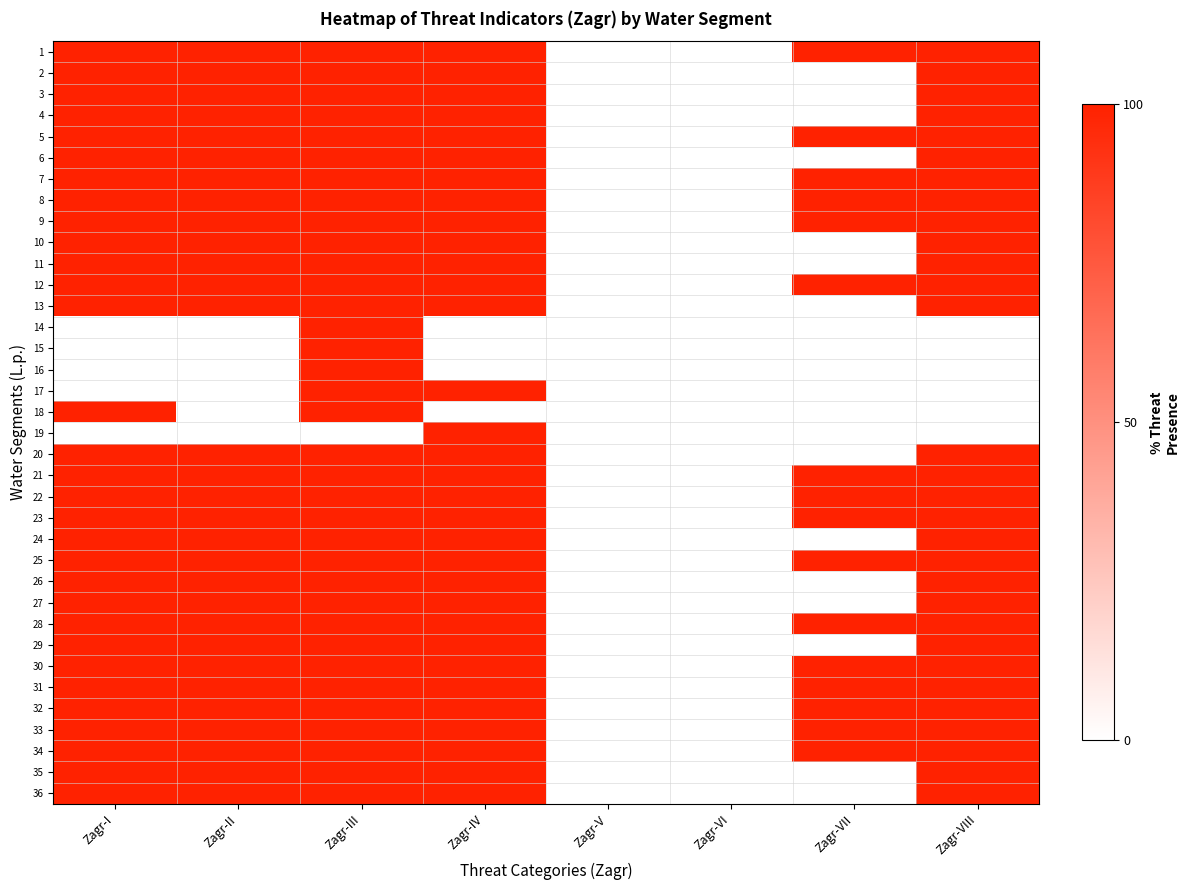

Reading left to right, transcribe all the data shown in this chart.

1: Zagr-I=1	Zagr-II=1	Zagr-III=1	Zagr-IV=1	Zagr-V=0	Zagr-VI=0	Zagr-VII=1	Zagr-VIII=1
2: Zagr-I=1	Zagr-II=1	Zagr-III=1	Zagr-IV=1	Zagr-V=0	Zagr-VI=0	Zagr-VII=0	Zagr-VIII=1
3: Zagr-I=1	Zagr-II=1	Zagr-III=1	Zagr-IV=1	Zagr-V=0	Zagr-VI=0	Zagr-VII=0	Zagr-VIII=1
4: Zagr-I=1	Zagr-II=1	Zagr-III=1	Zagr-IV=1	Zagr-V=0	Zagr-VI=0	Zagr-VII=0	Zagr-VIII=1
5: Zagr-I=1	Zagr-II=1	Zagr-III=1	Zagr-IV=1	Zagr-V=0	Zagr-VI=0	Zagr-VII=1	Zagr-VIII=1
6: Zagr-I=1	Zagr-II=1	Zagr-III=1	Zagr-IV=1	Zagr-V=0	Zagr-VI=0	Zagr-VII=0	Zagr-VIII=1
7: Zagr-I=1	Zagr-II=1	Zagr-III=1	Zagr-IV=1	Zagr-V=0	Zagr-VI=0	Zagr-VII=1	Zagr-VIII=1
8: Zagr-I=1	Zagr-II=1	Zagr-III=1	Zagr-IV=1	Zagr-V=0	Zagr-VI=0	Zagr-VII=1	Zagr-VIII=1
9: Zagr-I=1	Zagr-II=1	Zagr-III=1	Zagr-IV=1	Zagr-V=0	Zagr-VI=0	Zagr-VII=1	Zagr-VIII=1
10: Zagr-I=1	Zagr-II=1	Zagr-III=1	Zagr-IV=1	Zagr-V=0	Zagr-VI=0	Zagr-VII=0	Zagr-VIII=1
11: Zagr-I=1	Zagr-II=1	Zagr-III=1	Zagr-IV=1	Zagr-V=0	Zagr-VI=0	Zagr-VII=0	Zagr-VIII=1
12: Zagr-I=1	Zagr-II=1	Zagr-III=1	Zagr-IV=1	Zagr-V=0	Zagr-VI=0	Zagr-VII=1	Zagr-VIII=1
13: Zagr-I=1	Zagr-II=1	Zagr-III=1	Zagr-IV=1	Zagr-V=0	Zagr-VI=0	Zagr-VII=0	Zagr-VIII=1
14: Zagr-I=0	Zagr-II=0	Zagr-III=1	Zagr-IV=0	Zagr-V=0	Zagr-VI=0	Zagr-VII=0	Zagr-VIII=0
15: Zagr-I=0	Zagr-II=0	Zagr-III=1	Zagr-IV=0	Zagr-V=0	Zagr-VI=0	Zagr-VII=0	Zagr-VIII=0
16: Zagr-I=0	Zagr-II=0	Zagr-III=1	Zagr-IV=0	Zagr-V=0	Zagr-VI=0	Zagr-VII=0	Zagr-VIII=0
17: Zagr-I=0	Zagr-II=0	Zagr-III=1	Zagr-IV=1	Zagr-V=0	Zagr-VI=0	Zagr-VII=0	Zagr-VIII=0
18: Zagr-I=1	Zagr-II=0	Zagr-III=1	Zagr-IV=0	Zagr-V=0	Zagr-VI=0	Zagr-VII=0	Zagr-VIII=0
19: Zagr-I=0	Zagr-II=0	Zagr-III=0	Zagr-IV=1	Zagr-V=0	Zagr-VI=0	Zagr-VII=0	Zagr-VIII=0
20: Zagr-I=1	Zagr-II=1	Zagr-III=1	Zagr-IV=1	Zagr-V=0	Zagr-VI=0	Zagr-VII=0	Zagr-VIII=1
21: Zagr-I=1	Zagr-II=1	Zagr-III=1	Zagr-IV=1	Zagr-V=0	Zagr-VI=0	Zagr-VII=1	Zagr-VIII=1
22: Zagr-I=1	Zagr-II=1	Zagr-III=1	Zagr-IV=1	Zagr-V=0	Zagr-VI=0	Zagr-VII=1	Zagr-VIII=1
23: Zagr-I=1	Zagr-II=1	Zagr-III=1	Zagr-IV=1	Zagr-V=0	Zagr-VI=0	Zagr-VII=1	Zagr-VIII=1
24: Zagr-I=1	Zagr-II=1	Zagr-III=1	Zagr-IV=1	Zagr-V=0	Zagr-VI=0	Zagr-VII=0	Zagr-VIII=1
25: Zagr-I=1	Zagr-II=1	Zagr-III=1	Zagr-IV=1	Zagr-V=0	Zagr-VI=0	Zagr-VII=1	Zagr-VIII=1
26: Zagr-I=1	Zagr-II=1	Zagr-III=1	Zagr-IV=1	Zagr-V=0	Zagr-VI=0	Zagr-VII=0	Zagr-VIII=1
27: Zagr-I=1	Zagr-II=1	Zagr-III=1	Zagr-IV=1	Zagr-V=0	Zagr-VI=0	Zagr-VII=0	Zagr-VIII=1
28: Zagr-I=1	Zagr-II=1	Zagr-III=1	Zagr-IV=1	Zagr-V=0	Zagr-VI=0	Zagr-VII=1	Zagr-VIII=1
29: Zagr-I=1	Zagr-II=1	Zagr-III=1	Zagr-IV=1	Zagr-V=0	Zagr-VI=0	Zagr-VII=0	Zagr-VIII=1
30: Zagr-I=1	Zagr-II=1	Zagr-III=1	Zagr-IV=1	Zagr-V=0	Zagr-VI=0	Zagr-VII=1	Zagr-VIII=1
31: Zagr-I=1	Zagr-II=1	Zagr-III=1	Zagr-IV=1	Zagr-V=0	Zagr-VI=0	Zagr-VII=1	Zagr-VIII=1
32: Zagr-I=1	Zagr-II=1	Zagr-III=1	Zagr-IV=1	Zagr-V=0	Zagr-VI=0	Zagr-VII=1	Zagr-VIII=1
33: Zagr-I=1	Zagr-II=1	Zagr-III=1	Zagr-IV=1	Zagr-V=0	Zagr-VI=0	Zagr-VII=1	Zagr-VIII=1
34: Zagr-I=1	Zagr-II=1	Zagr-III=1	Zagr-IV=1	Zagr-V=0	Zagr-VI=0	Zagr-VII=1	Zagr-VIII=1
35: Zagr-I=1	Zagr-II=1	Zagr-III=1	Zagr-IV=1	Zagr-V=0	Zagr-VI=0	Zagr-VII=0	Zagr-VIII=1
36: Zagr-I=1	Zagr-II=1	Zagr-III=1	Zagr-IV=1	Zagr-V=0	Zagr-VI=0	Zagr-VII=0	Zagr-VIII=1